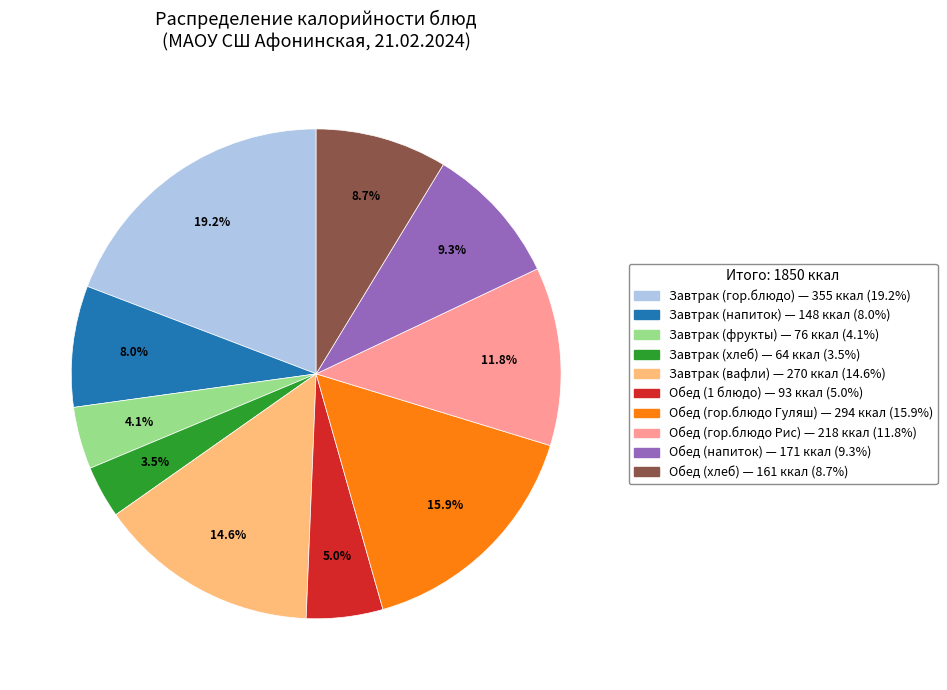

Which category has the biggest portion of the pie?

Завтрак (гор.блюдо)